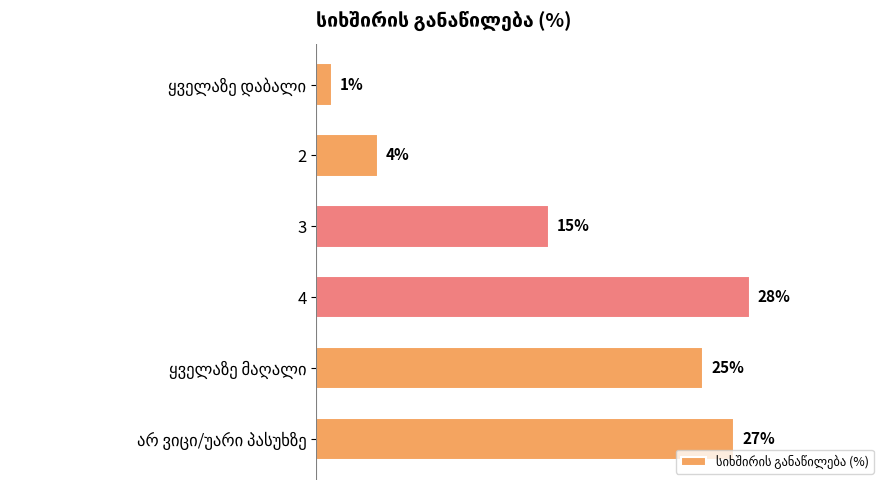

What is the greatest value displayed?

28